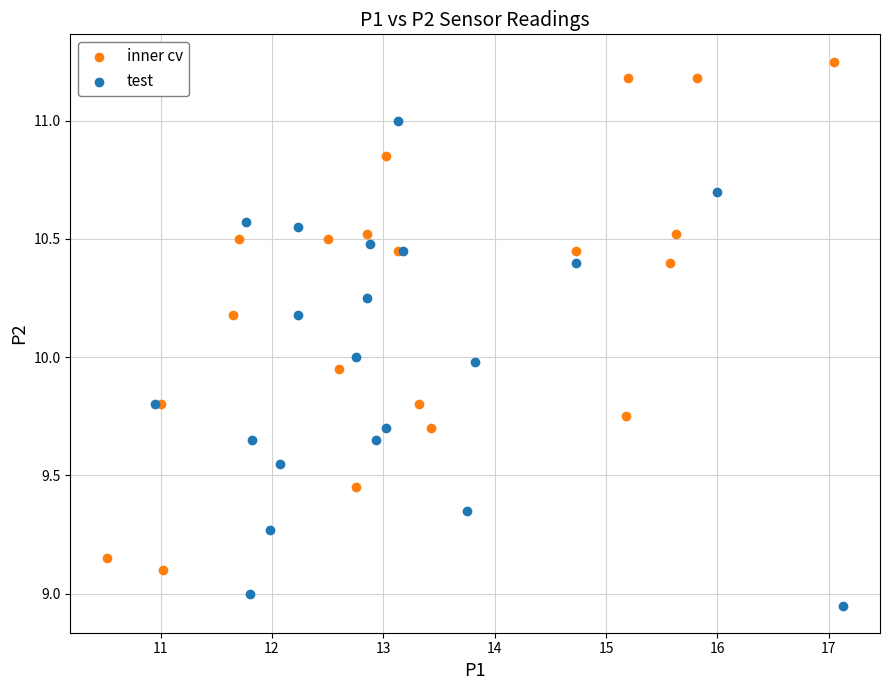

Which series has the widest spread of Y values?

inner cv